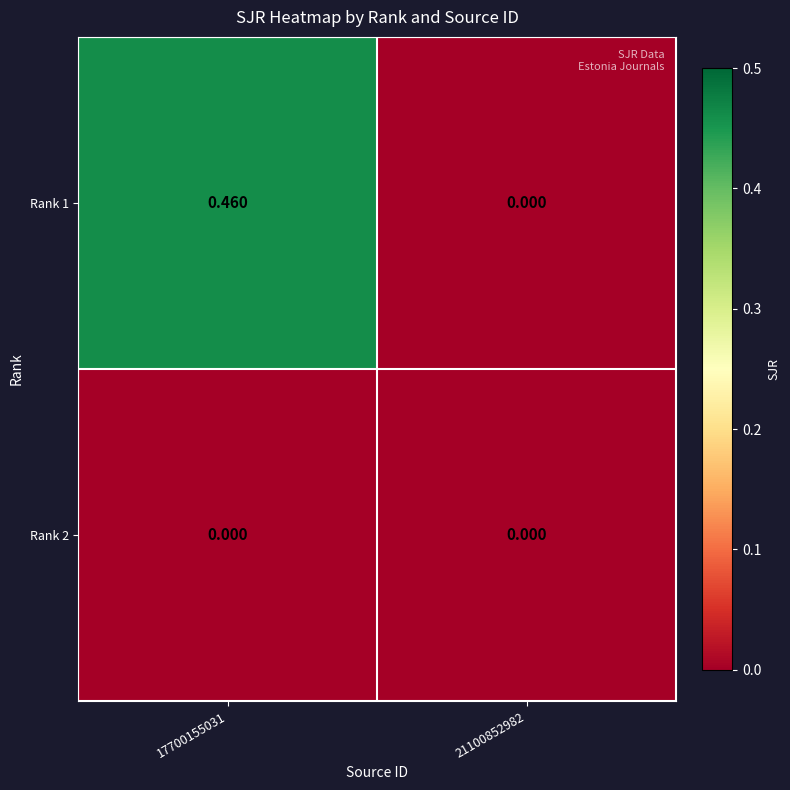

Is the value of Rank 2 at 21100852982 greater than the value of Rank 1 at 17700155031?

No